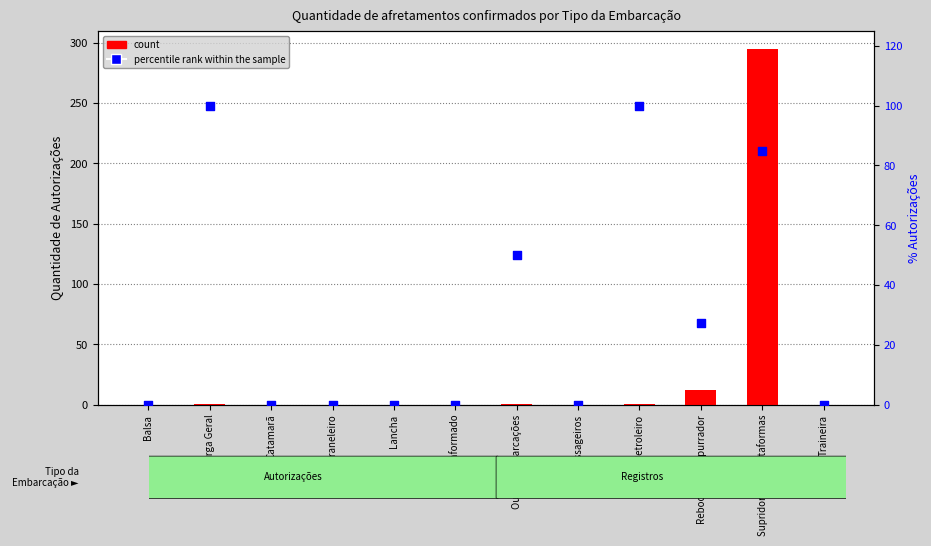

At how many categories does at least one series exceed 188?

1